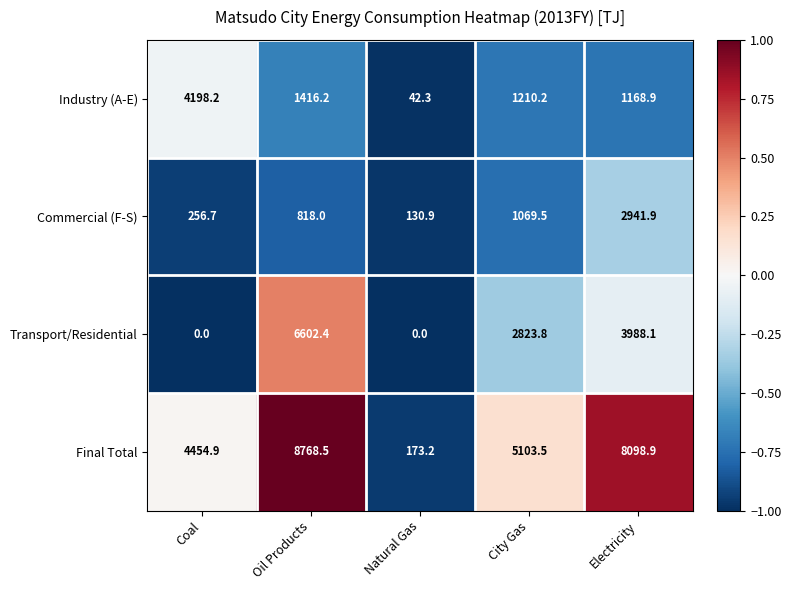

Is it true that Industry (A-E) equals 4198.2 at Coal?

True